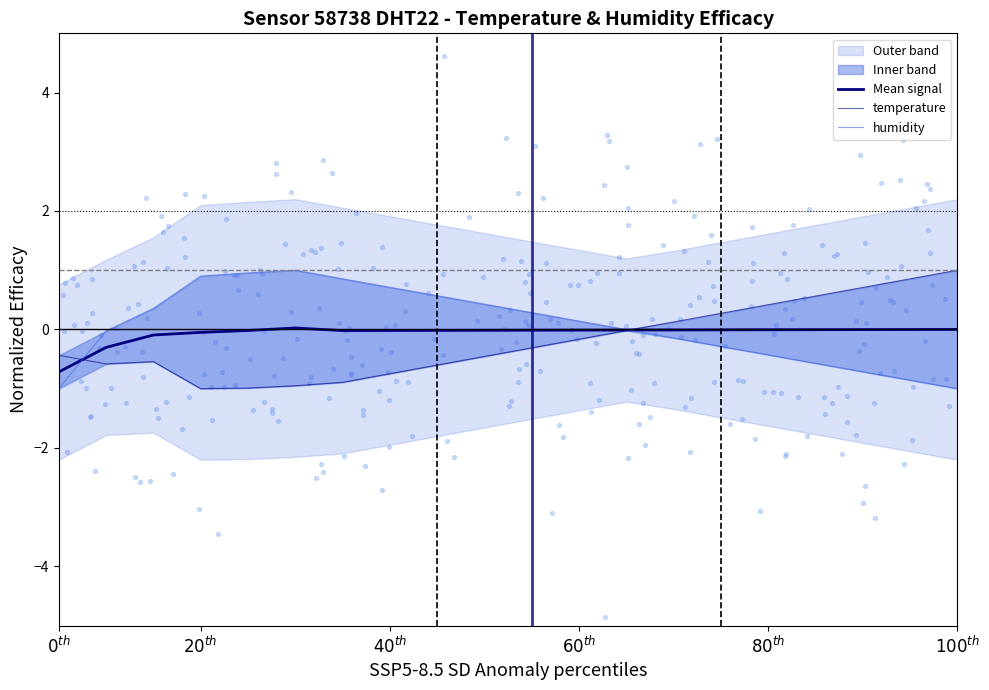

At which category is the sum across all series the highest?

$100^{th}$